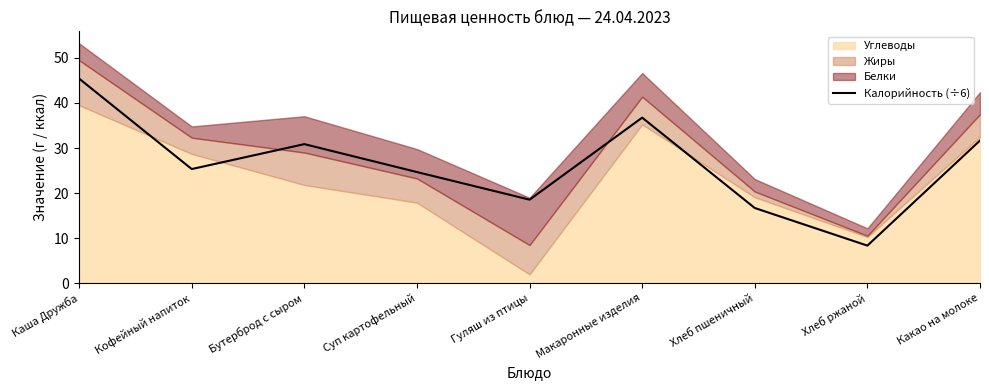

What position from the left is Гуляш из птицы?

5